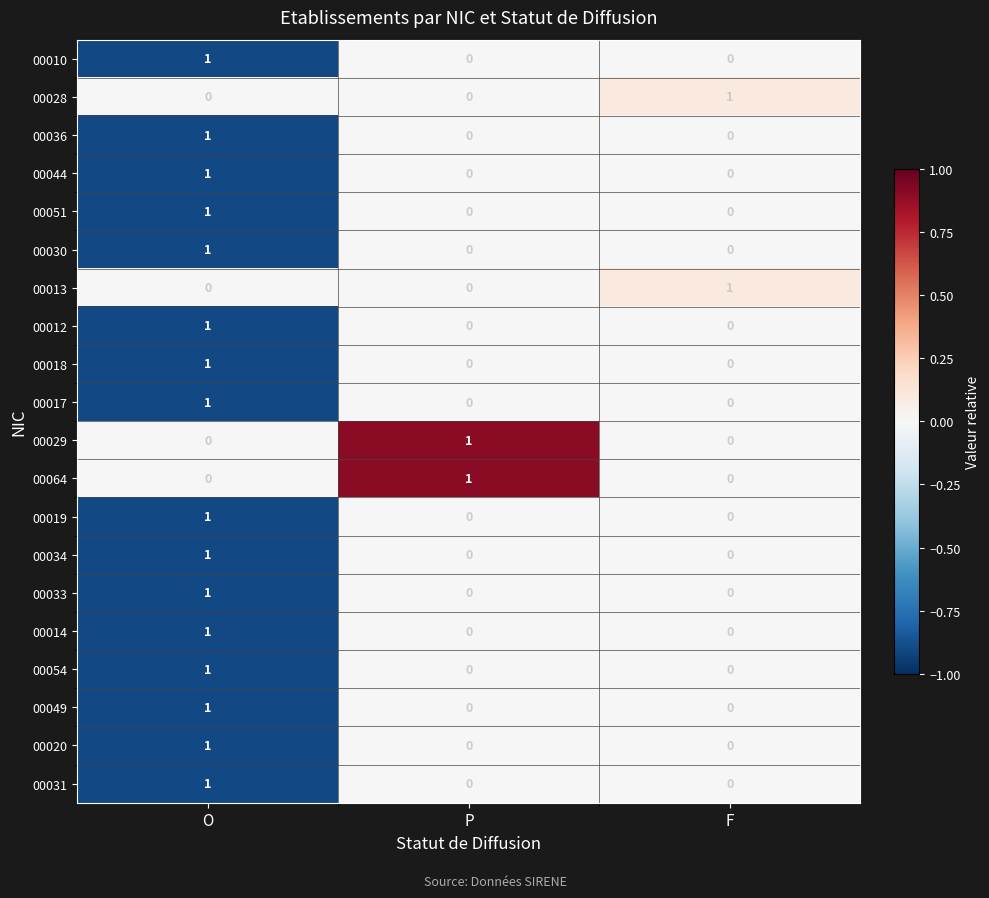

How many 00034 values are between 0 and 1?

3